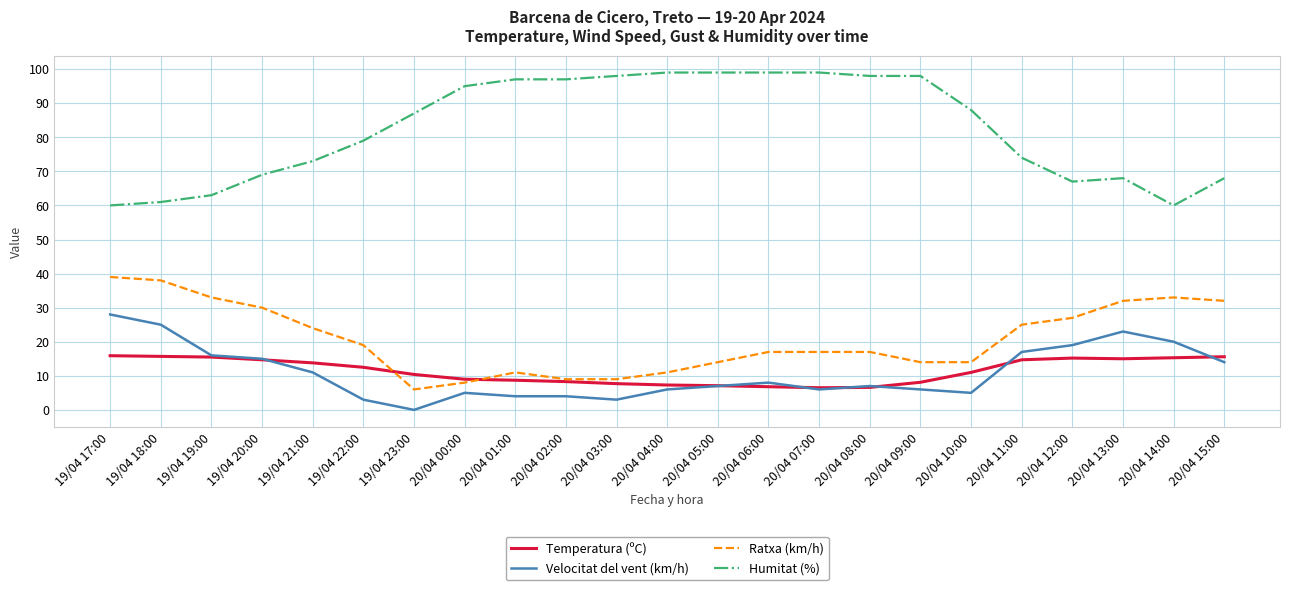

Is it true that Humitat (%) equals 92.4 at 20/04 13:00?

False